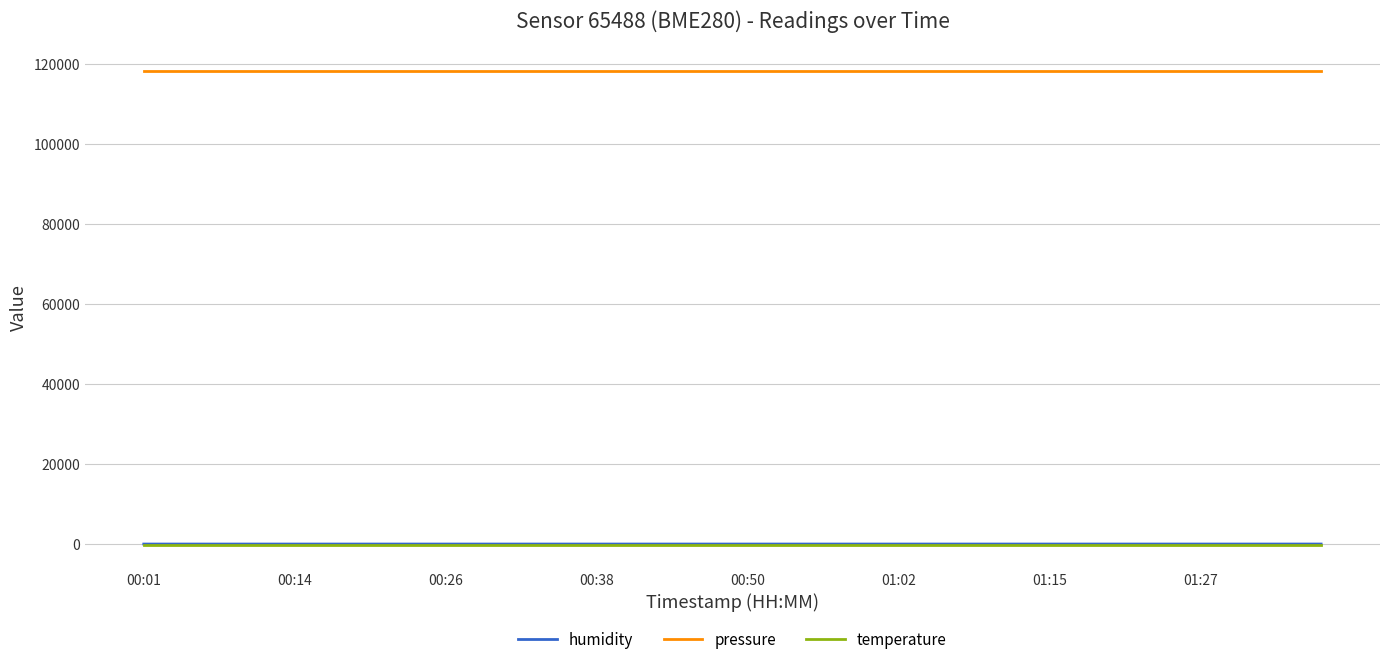

True or false: pressure and humidity cross at least once.

False